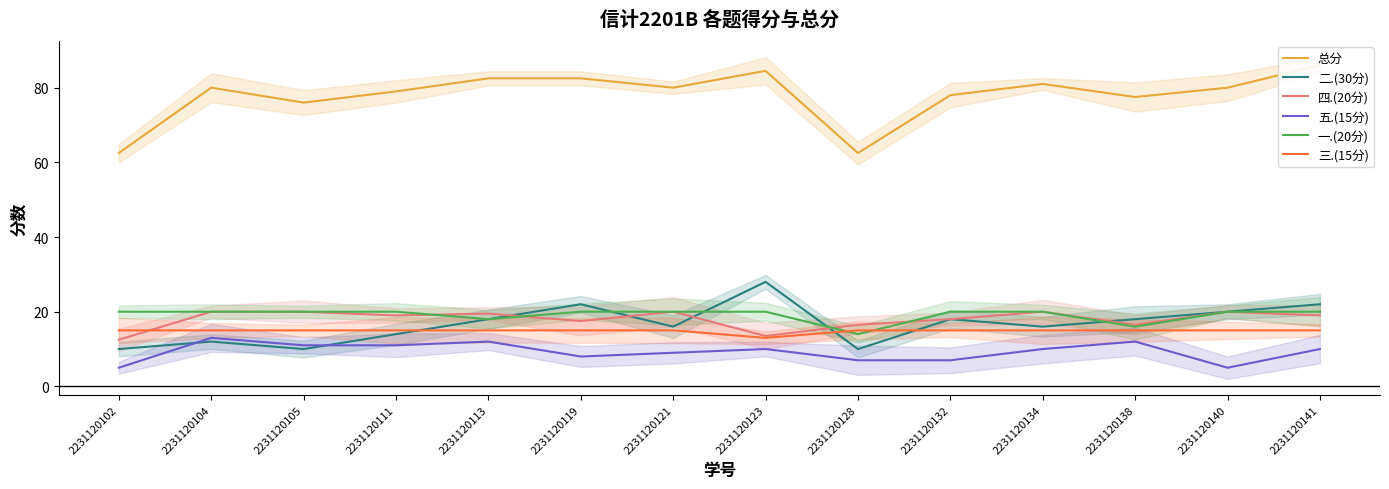

True or false: 四.(20分) and 五.(15分) cross at least once.

False